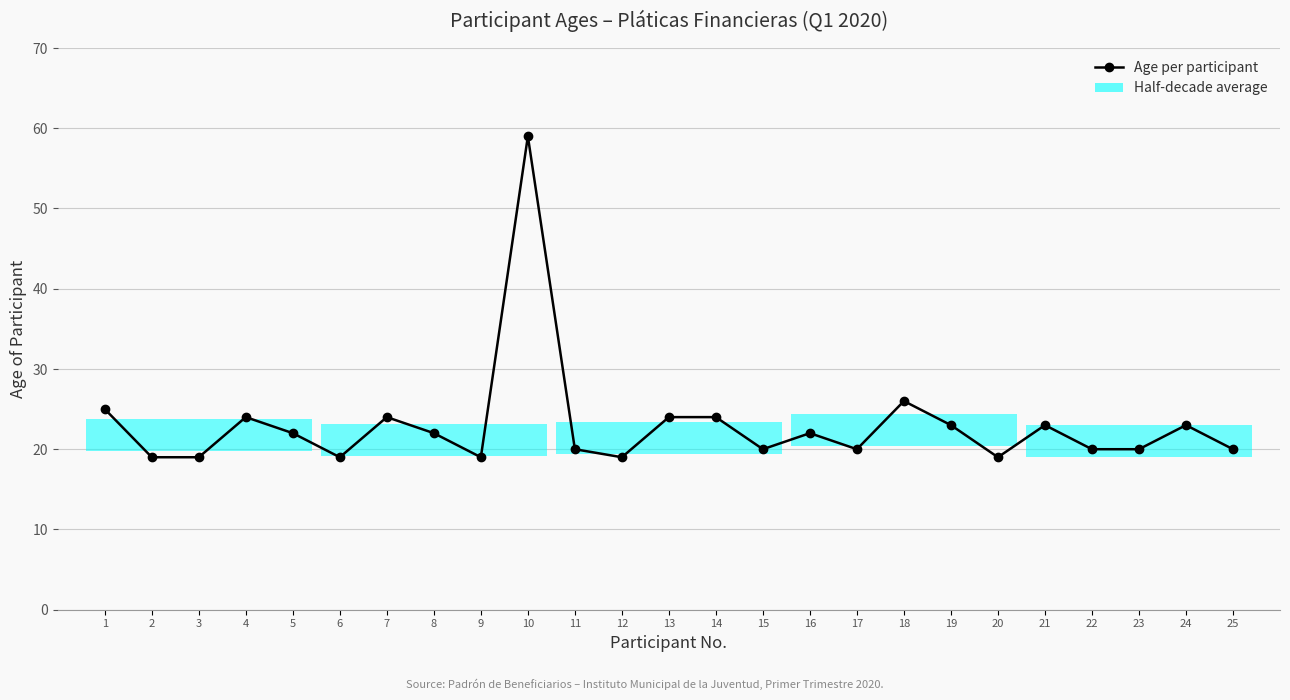

Are the bars grouped side by side (vs. stacked)?

No